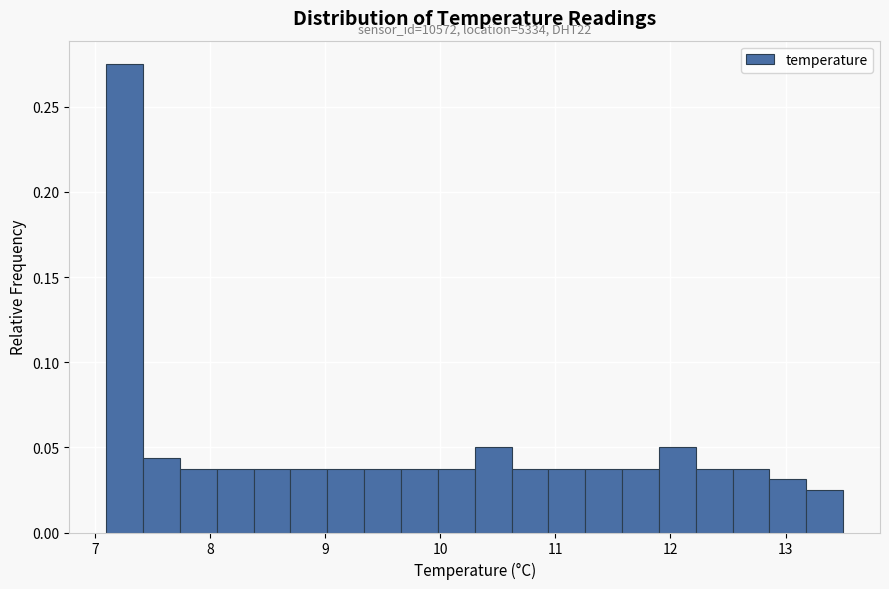

Around what value on the x-axis is the tallest bar? Give the approximate position of its centre, as read against the axis.

7.3